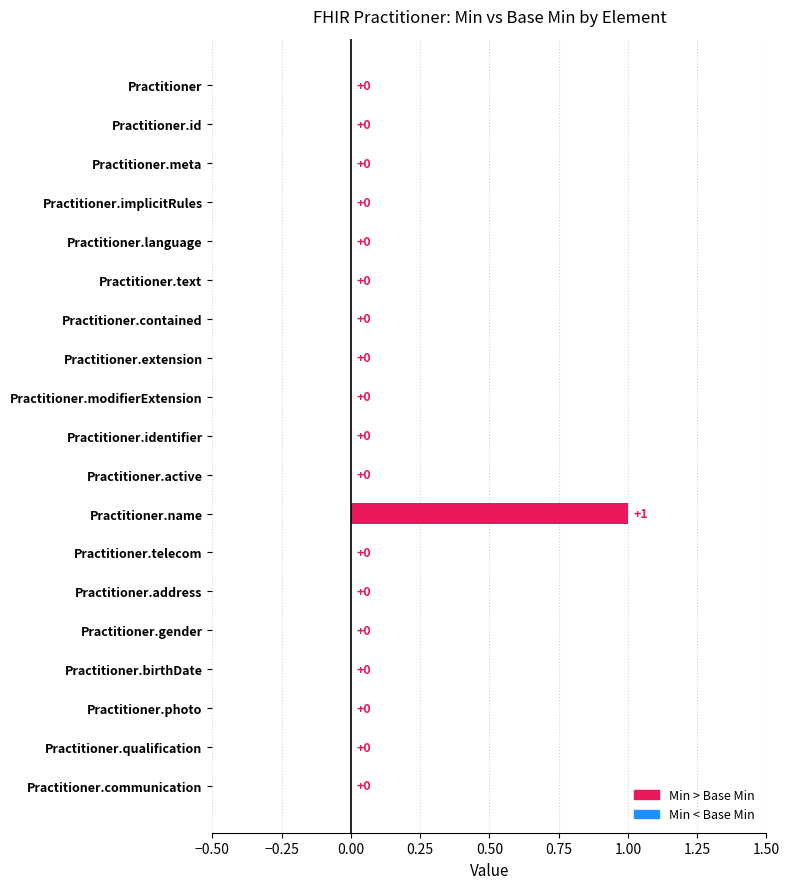

How many values are between 0 and 1?

19